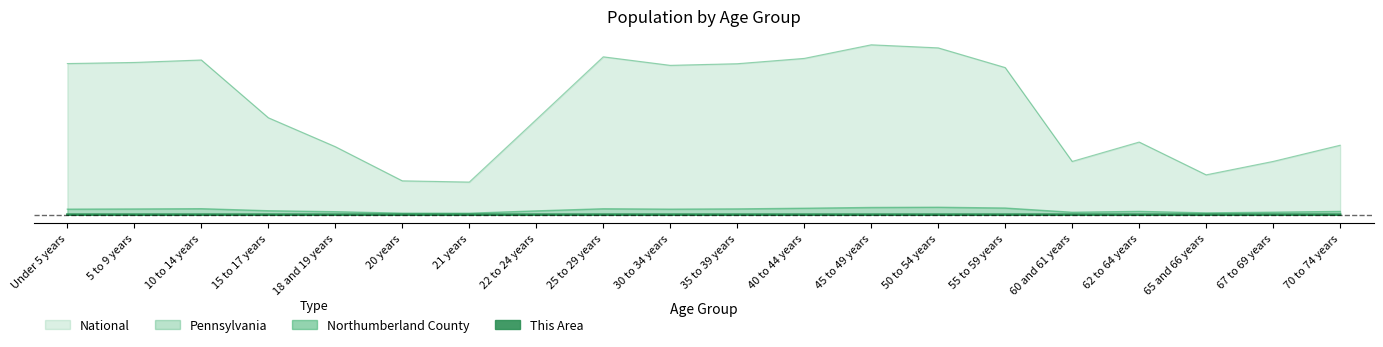

What is the difference between the highest and lowest values at 18 and 19 years?

0.4